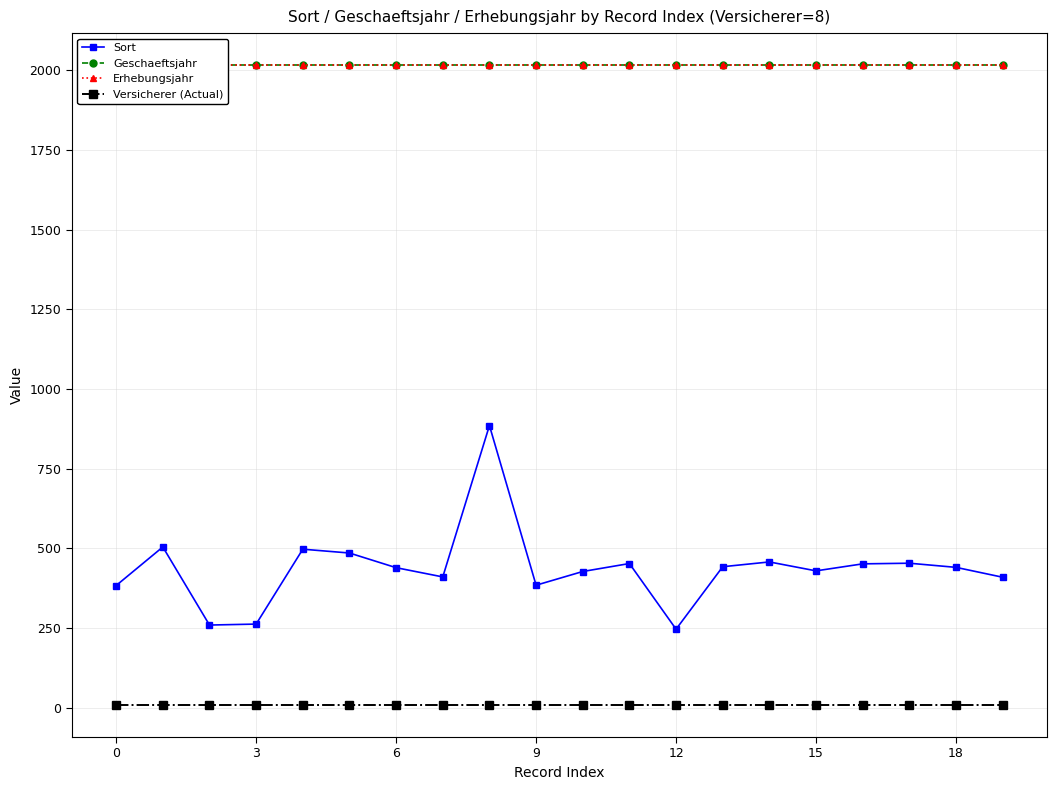

True or false: Geschaeftsjahr and Versicherer (Actual) intersect in this chart.

False